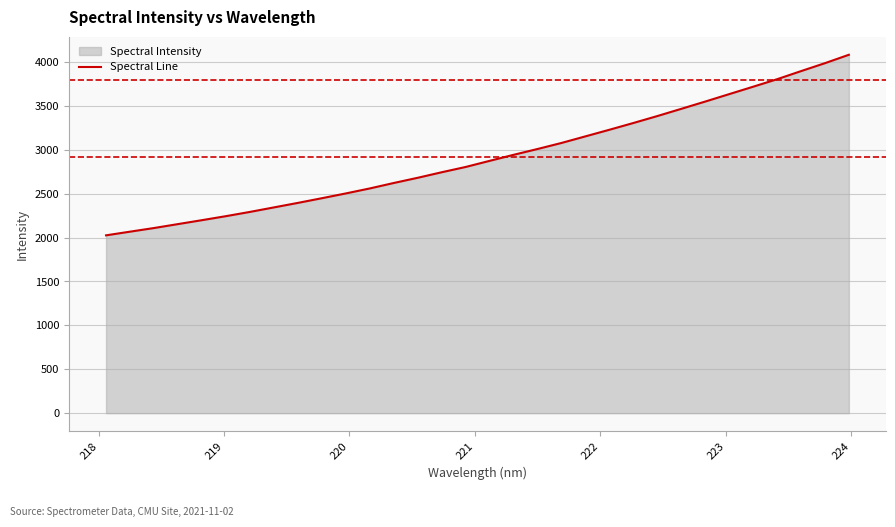

What is the greatest value displayed?

4082.2